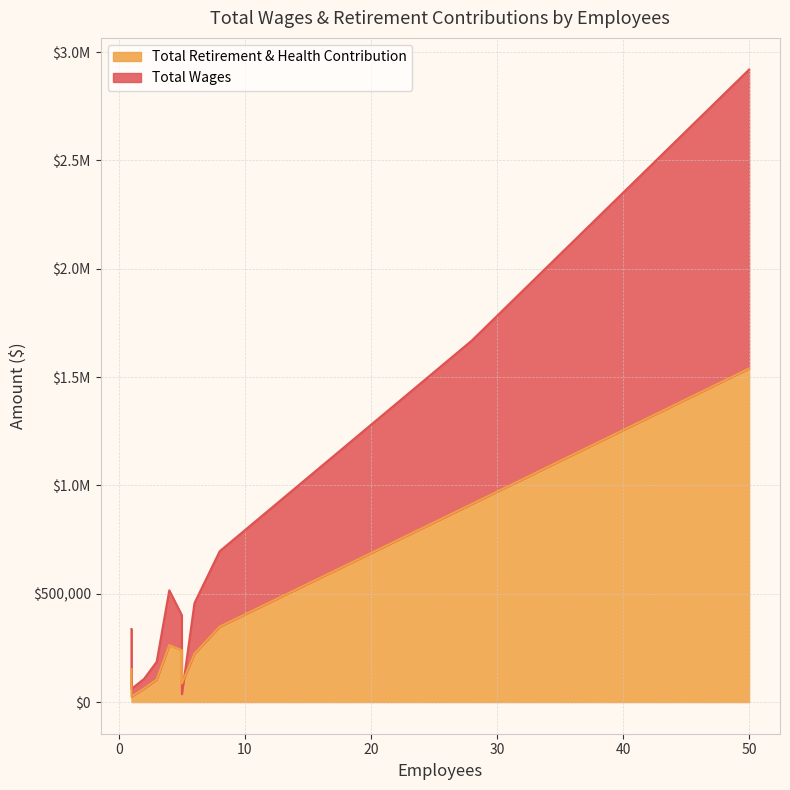

At which label does Total Retirement & Health Contribution reach its peak?

50